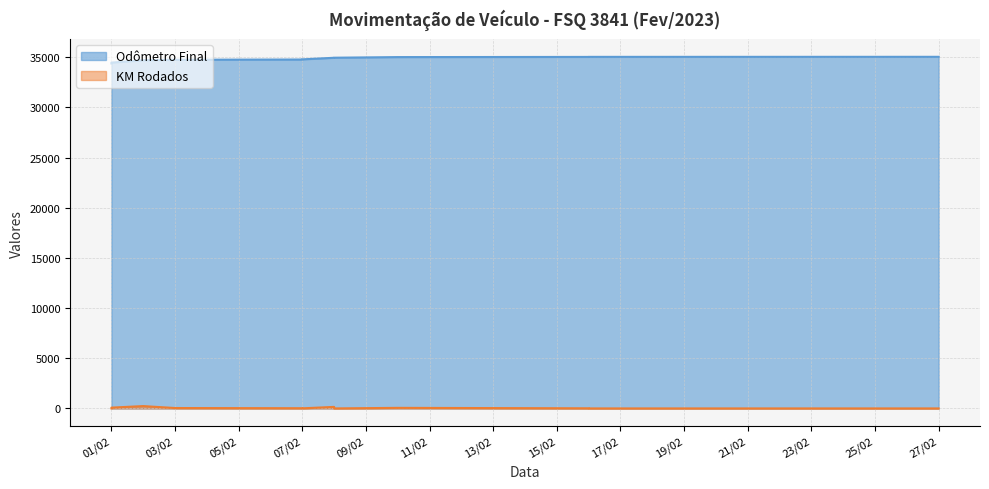

How many data points in KM Rodados are above 26?

5